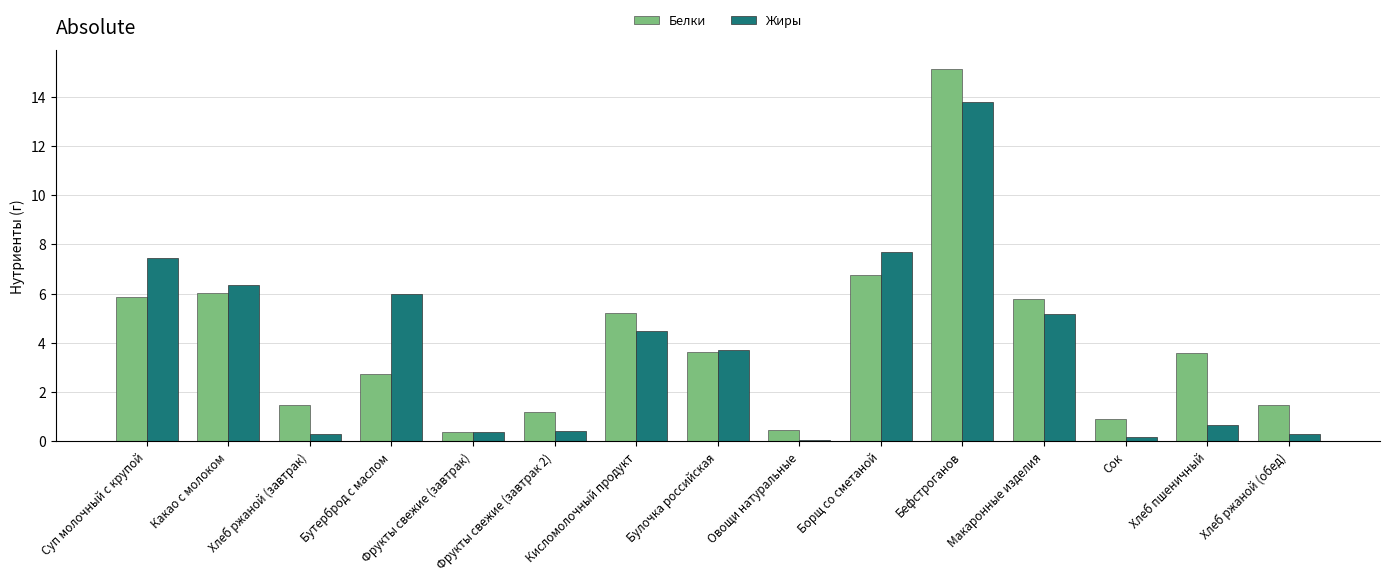

Is the value of Белки at Борщ со сметаной greater than the value of Жиры at Бефстроганов?

No